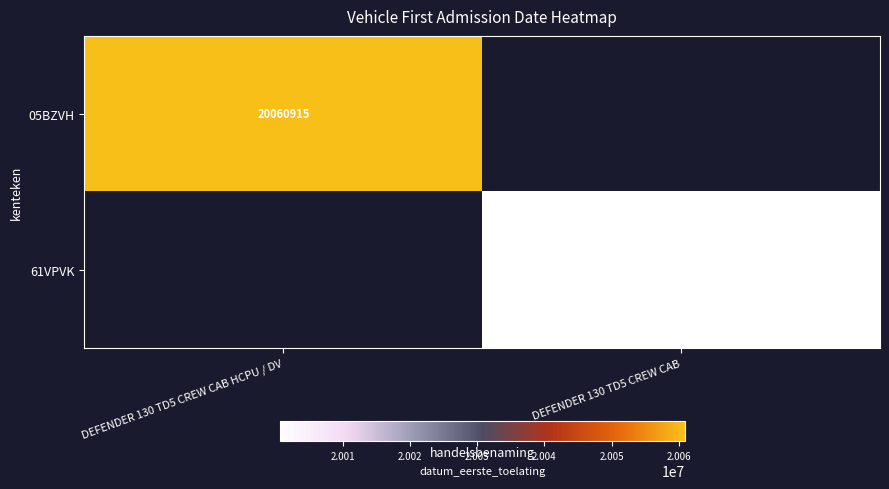

Which has a higher value, DEFENDER 130 TD5 CREW CAB or DEFENDER 130 TD5 CREW CAB HCPU / DV?

DEFENDER 130 TD5 CREW CAB HCPU / DV